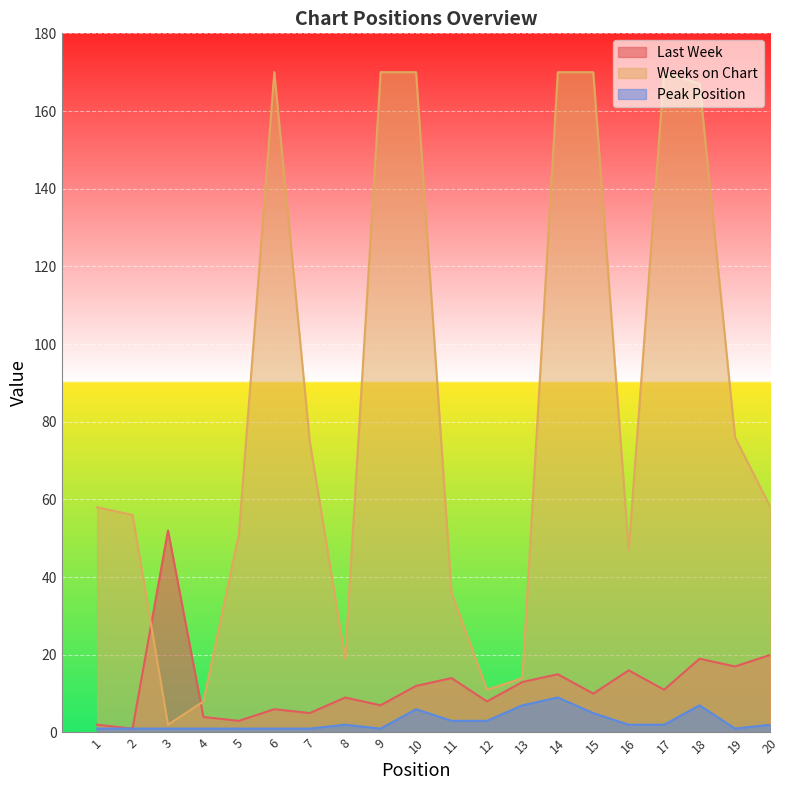

Which series changed the most between 4 and 6?

Weeks on Chart